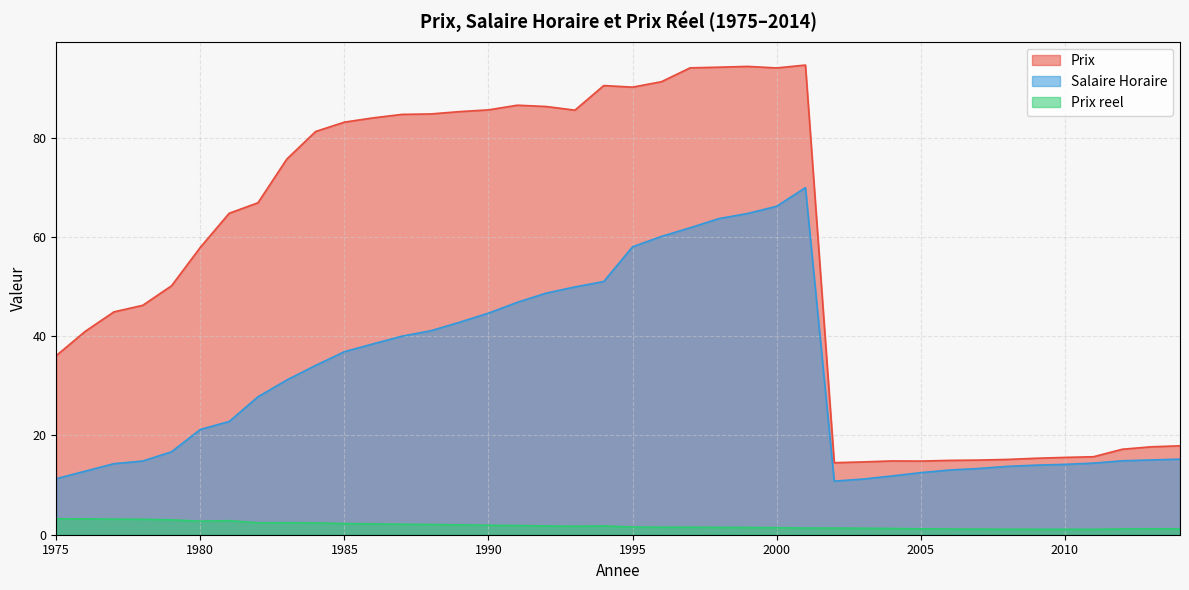

In Salaire Horaire, how many points are lower than both neighbors (excluding endpoints)?

1